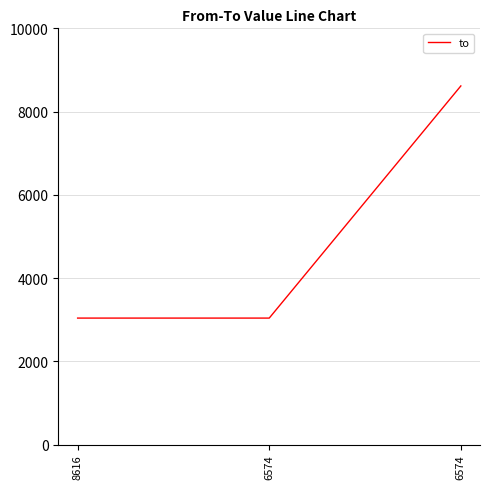

Reading left to right, list all the values displayed in this chart.

3038	3038	8616